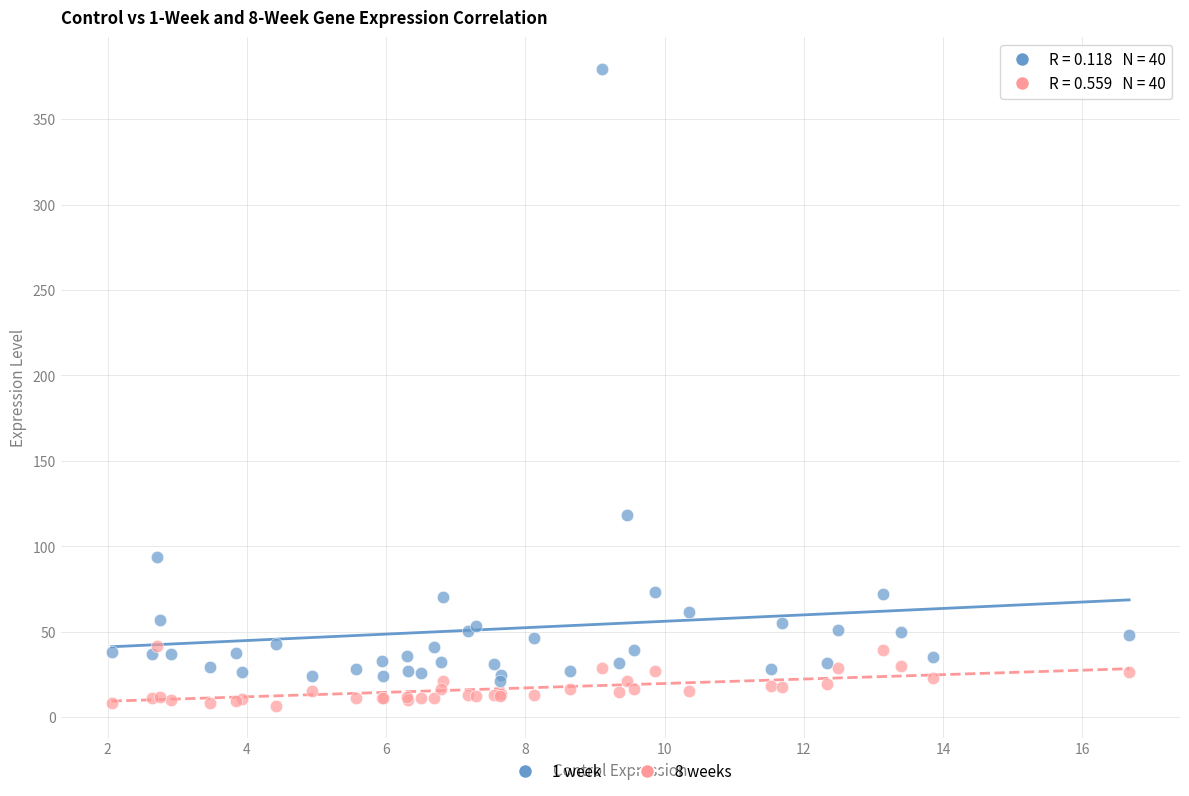

What are all the series names shown in the legend?

1 week, 8 weeks